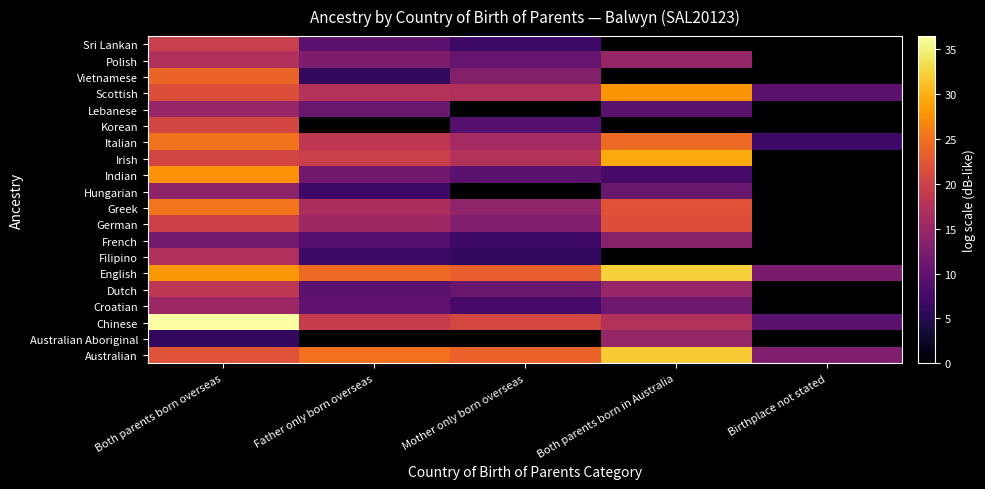

What is the total value across all series at Both parents born in Australia?

304.4